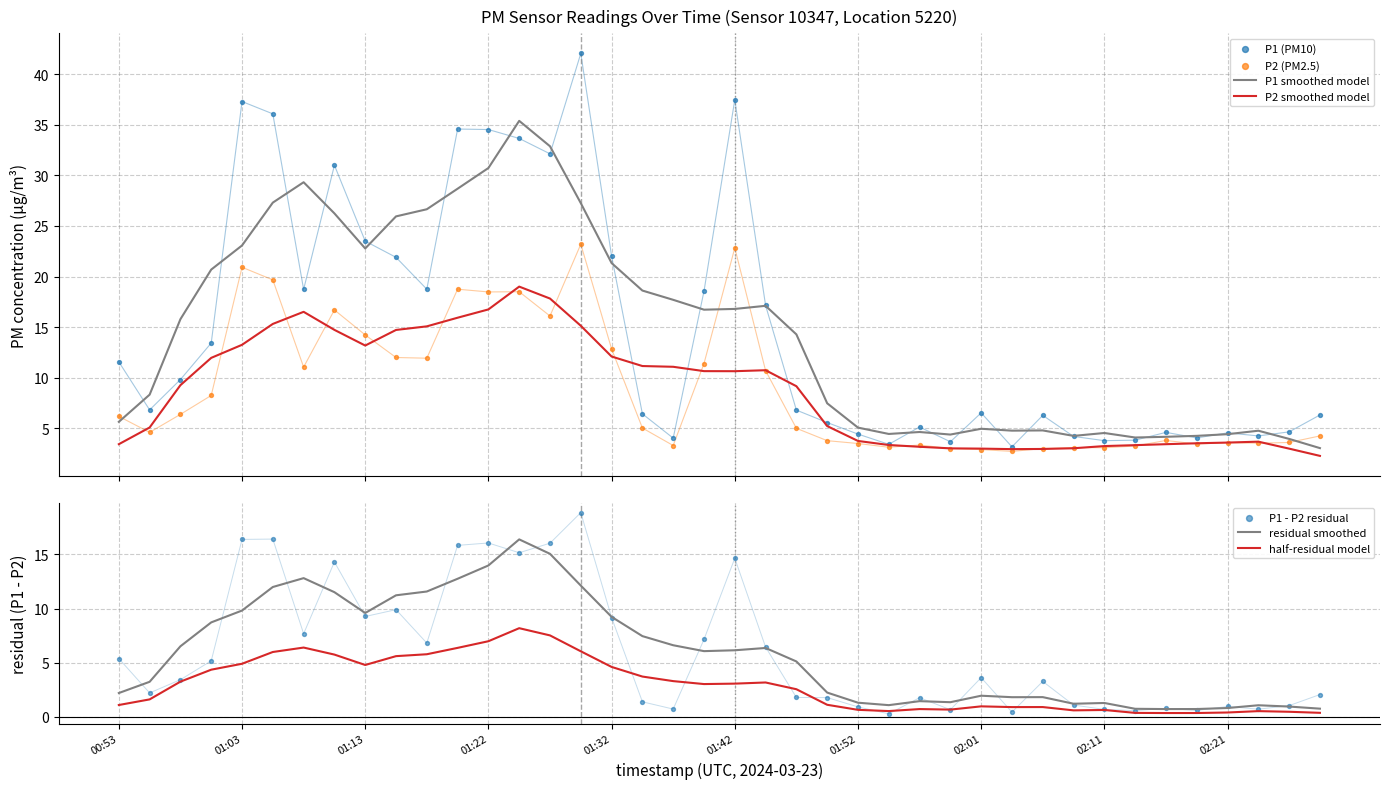

Which series has the largest total across all categories?

P1